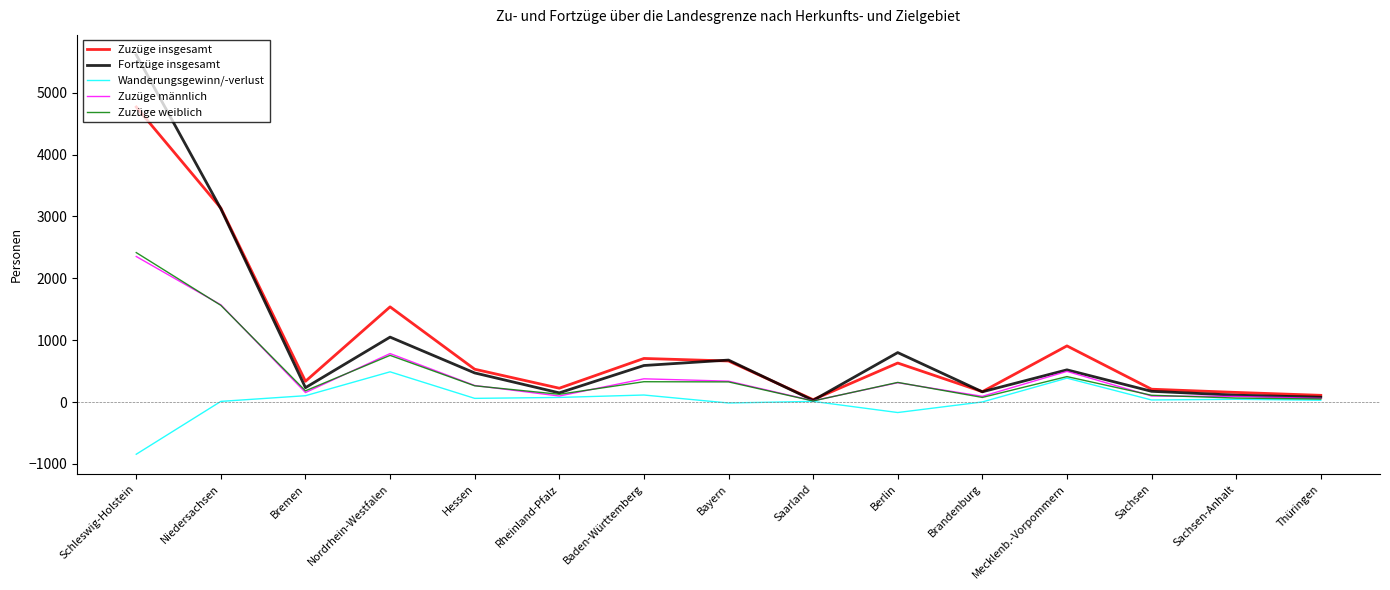

At which label is Fortzüge insgesamt closest to 2820?

Niedersachsen